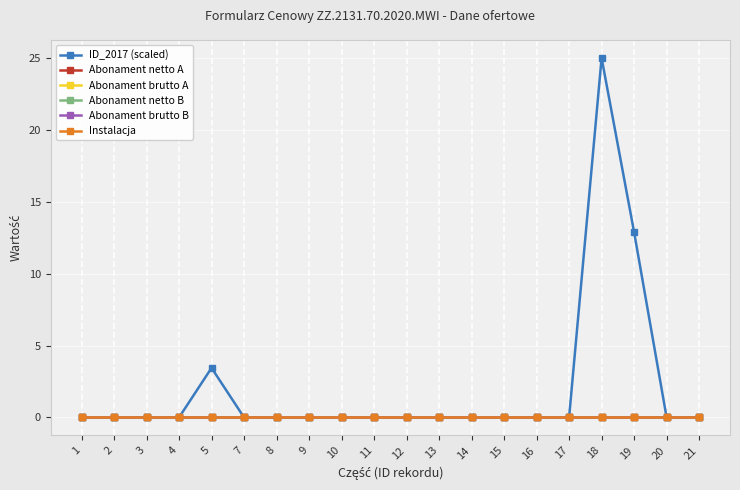

At which category is the sum across all series the highest?

18